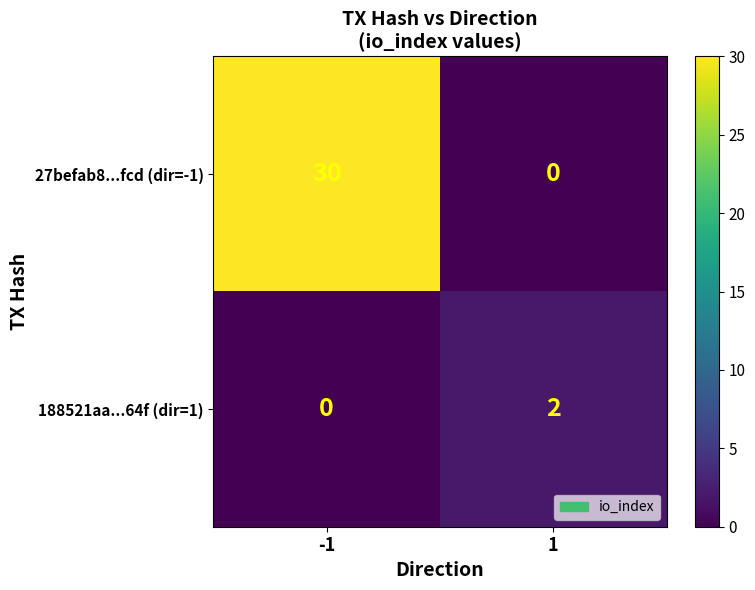

What is the spread (max minus min) of values at 1?

2